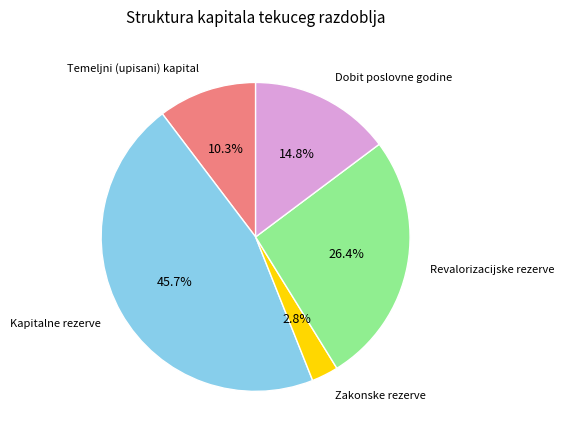

Is there any slice that represents more than half of the pie?

No